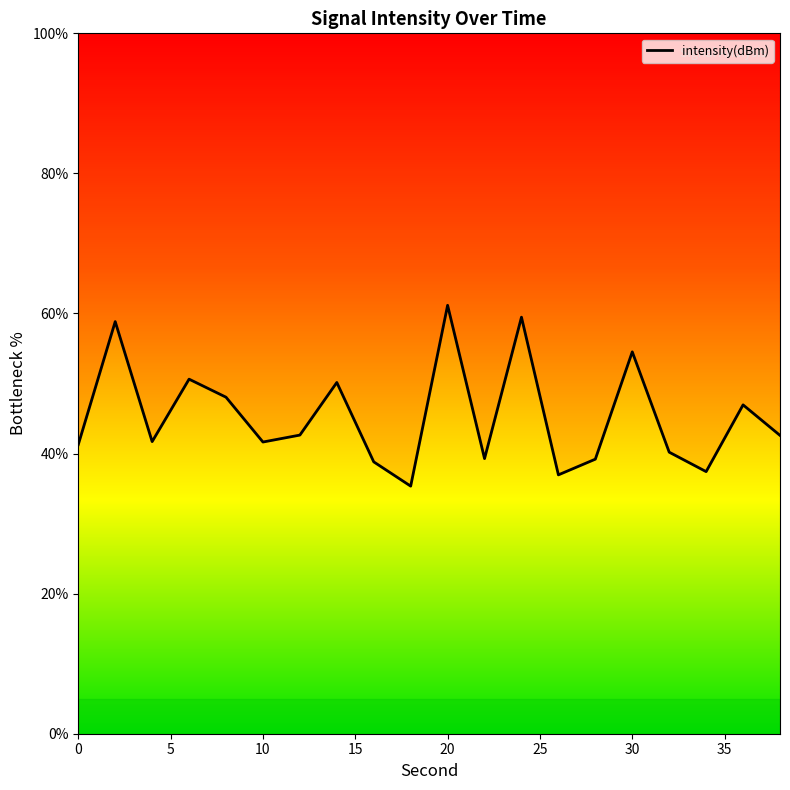

What is the sum of all values?

906.9